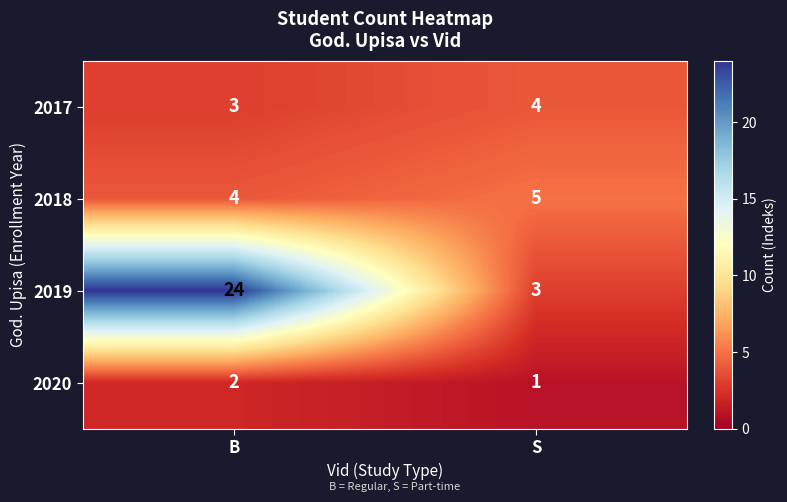

What is the maximum value for 2017?

4